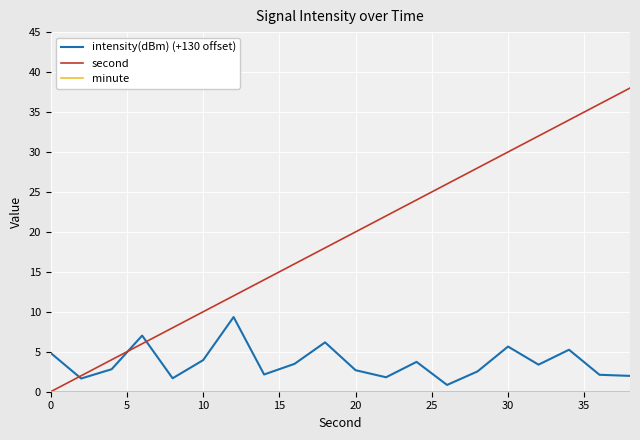

Which series has the widest spread of values?

second